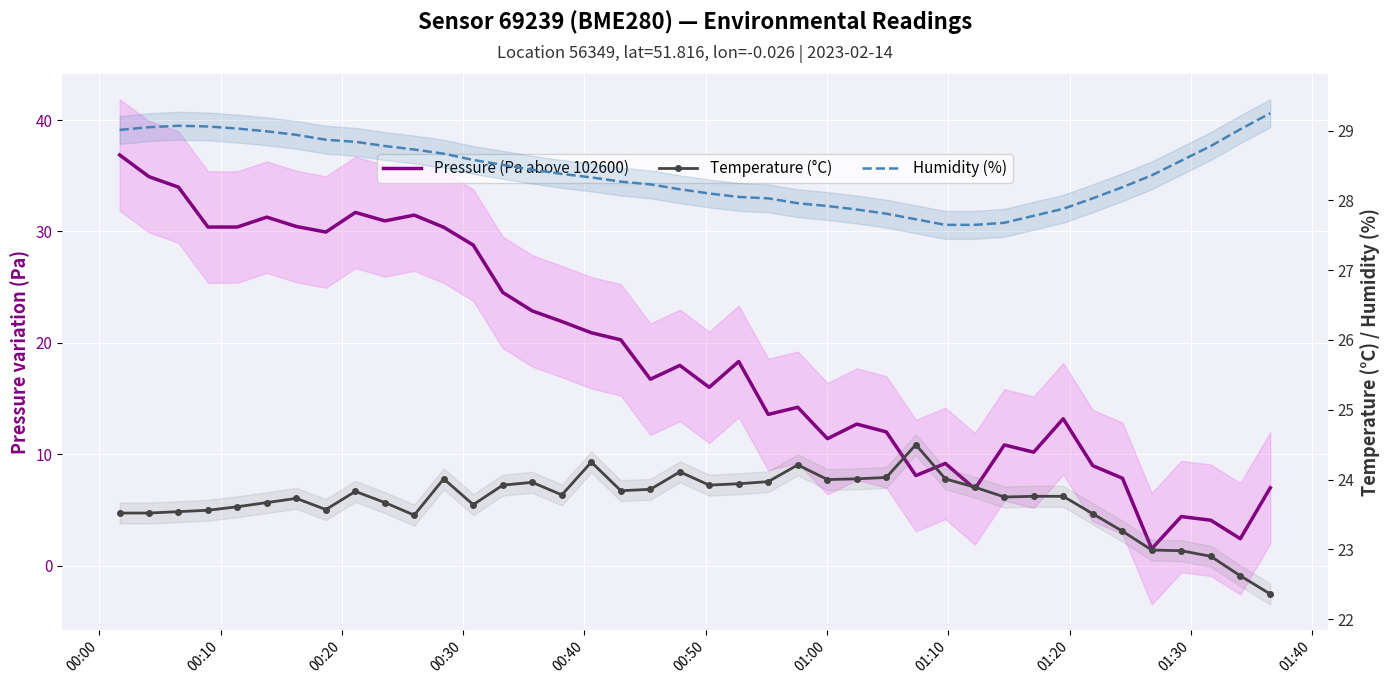

What is the sum of all Pressure (Pa above 102600) values?

749.7